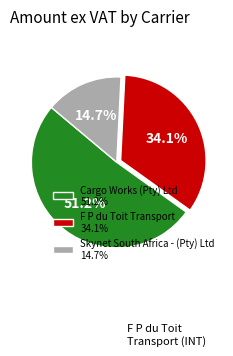

Rank the categories by value from lowest to highest.

Skynet South Africa - (Pty) Ltd, F P du Toit Transport, Cargo Works (Pty) Ltd